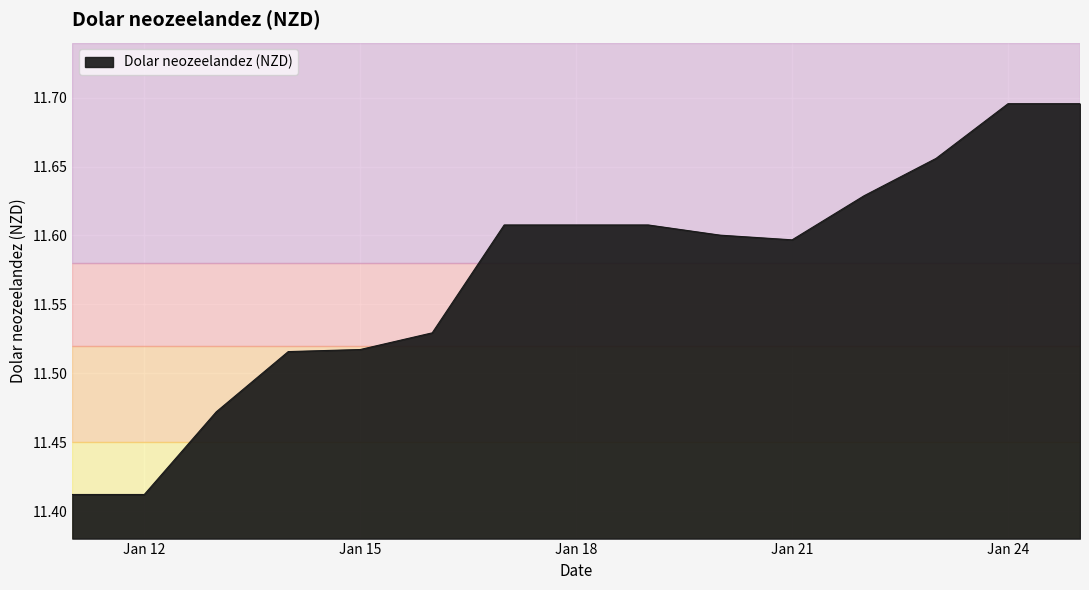

Which has a higher value, Jan 18 or Jan 21?

Jan 18